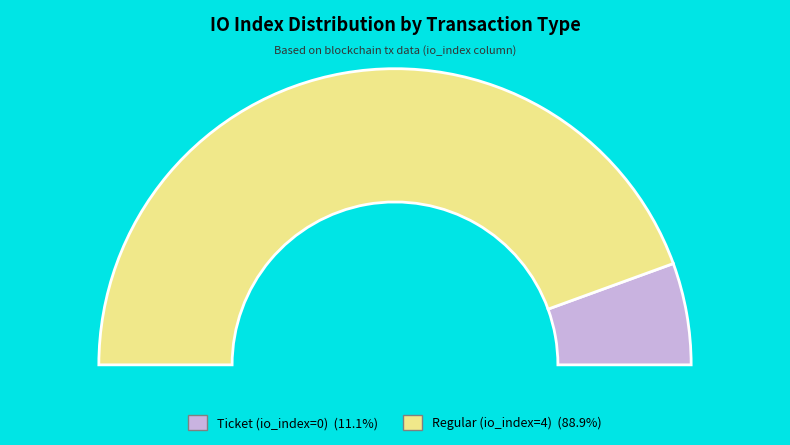

Count the number of slices in the pie.

2